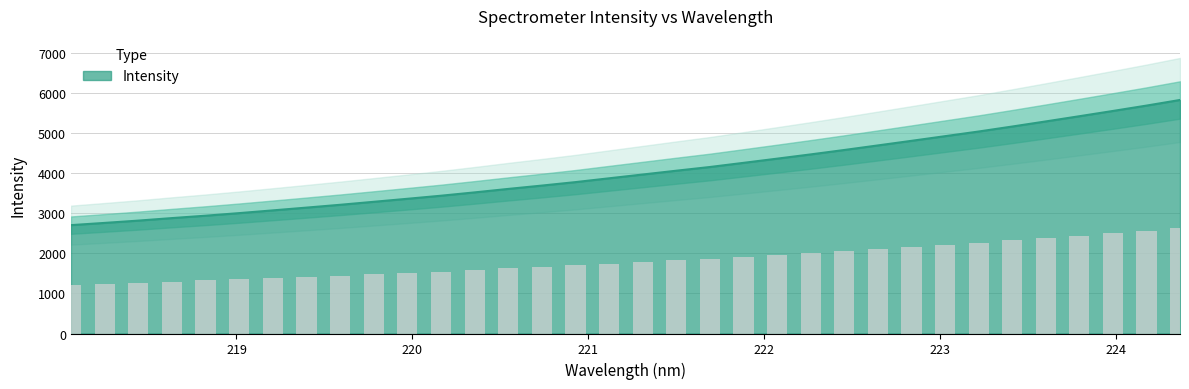

What is the lowest value of the Intensity series?

2708.8